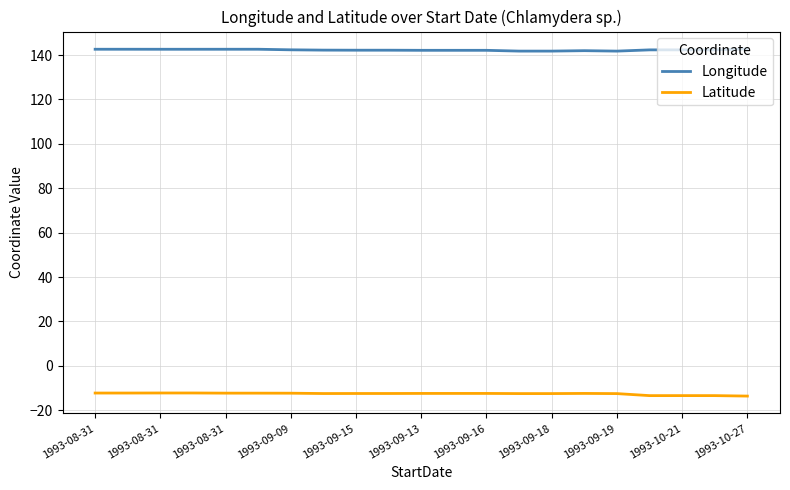

What is the minimum value shown in the chart?

-13.6